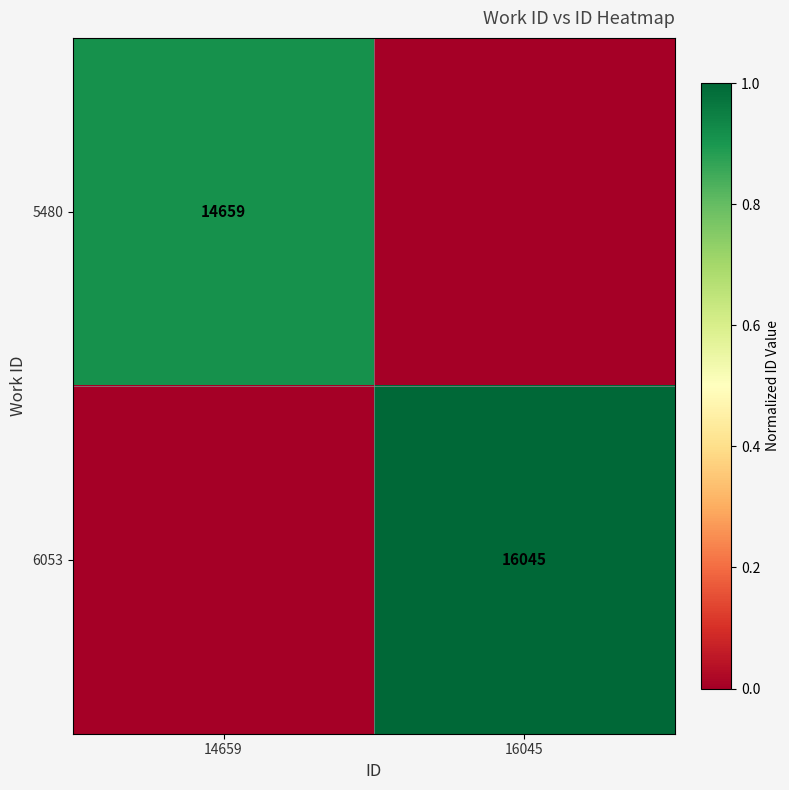

Is the value of 6053 at 16045 greater than the value of 5480 at 14659?

Yes